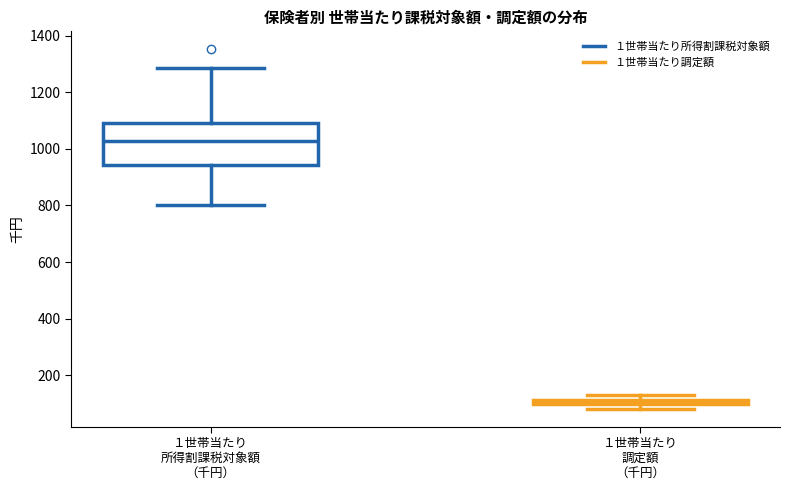

Comparing the boxes themselves (not the whiskers), which one is the tallest?

１世帯当たり 所得割課税対象額 （千円）